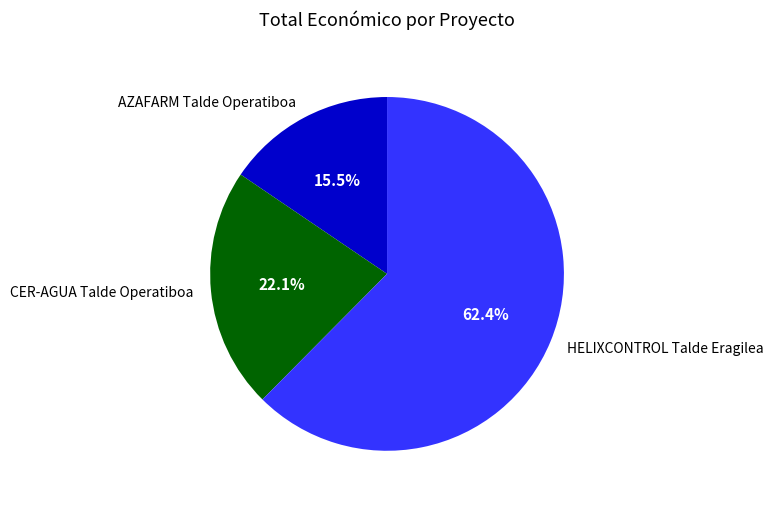

What is the majority slice?

HELIXCONTROL Talde Eragilea